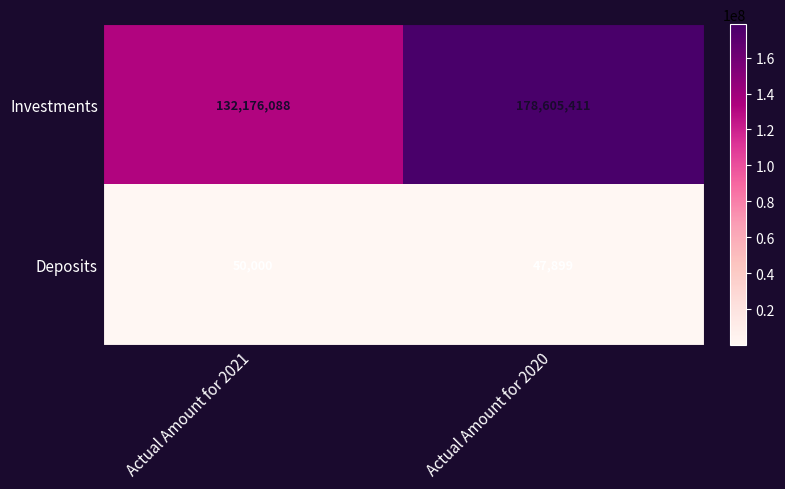

Rank the categories by Deposits value from lowest to highest.

Actual Amount for 2020, Actual Amount for 2021